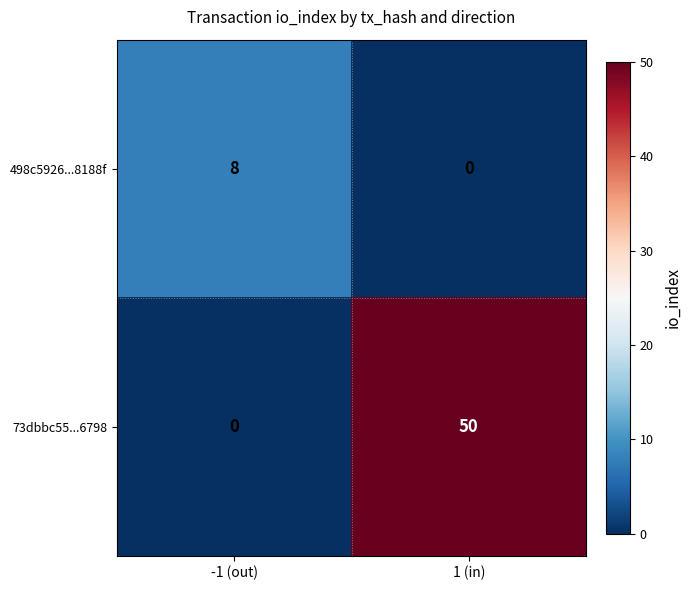

How many distinct data groups are displayed?

2